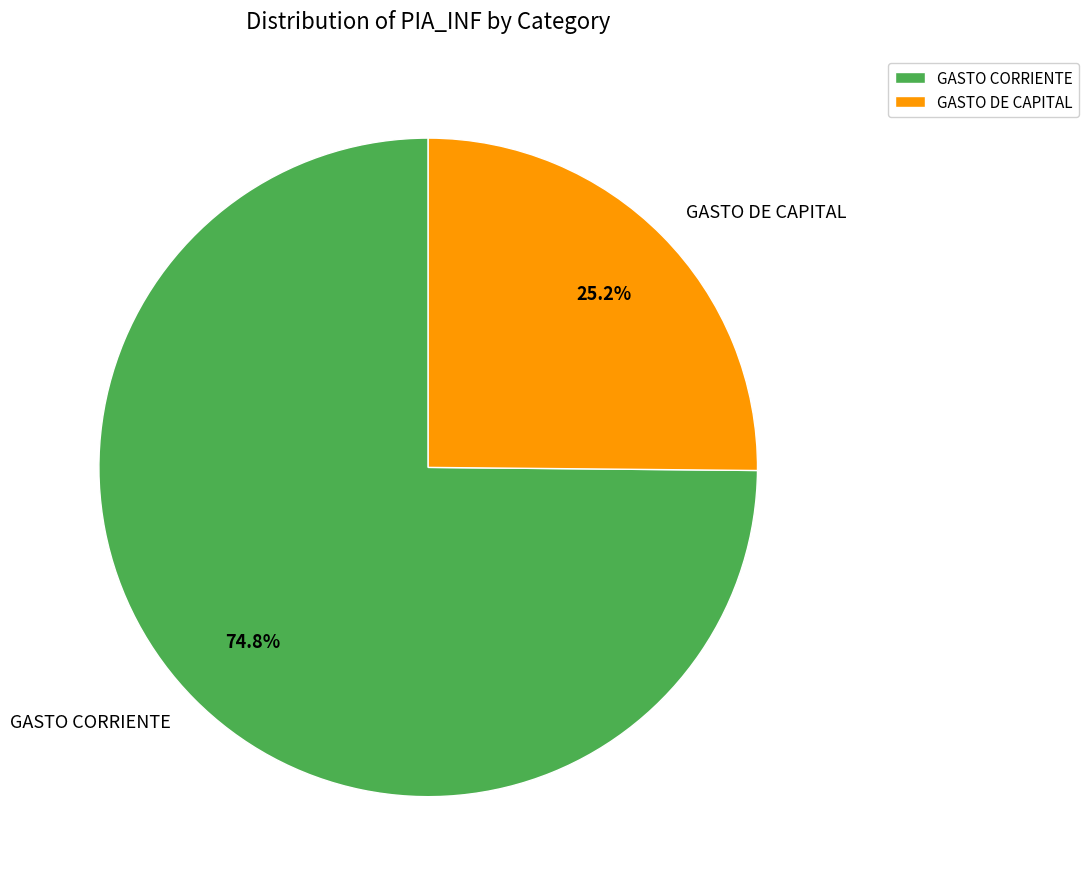

What percentage is the GASTO DE CAPITAL slice, to the nearest percent?

25%